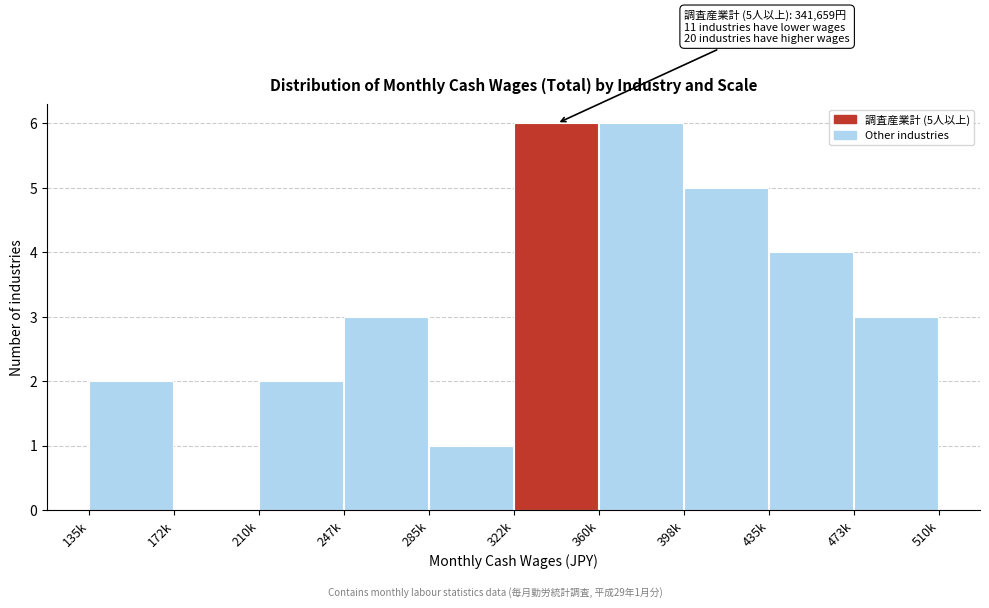

Reading left to right, what are all the values shown in this chart?

135k=2	172k=0	210k=2	247k=3	285k=1	322k=6	360k=6	398k=5	435k=4	473k=3